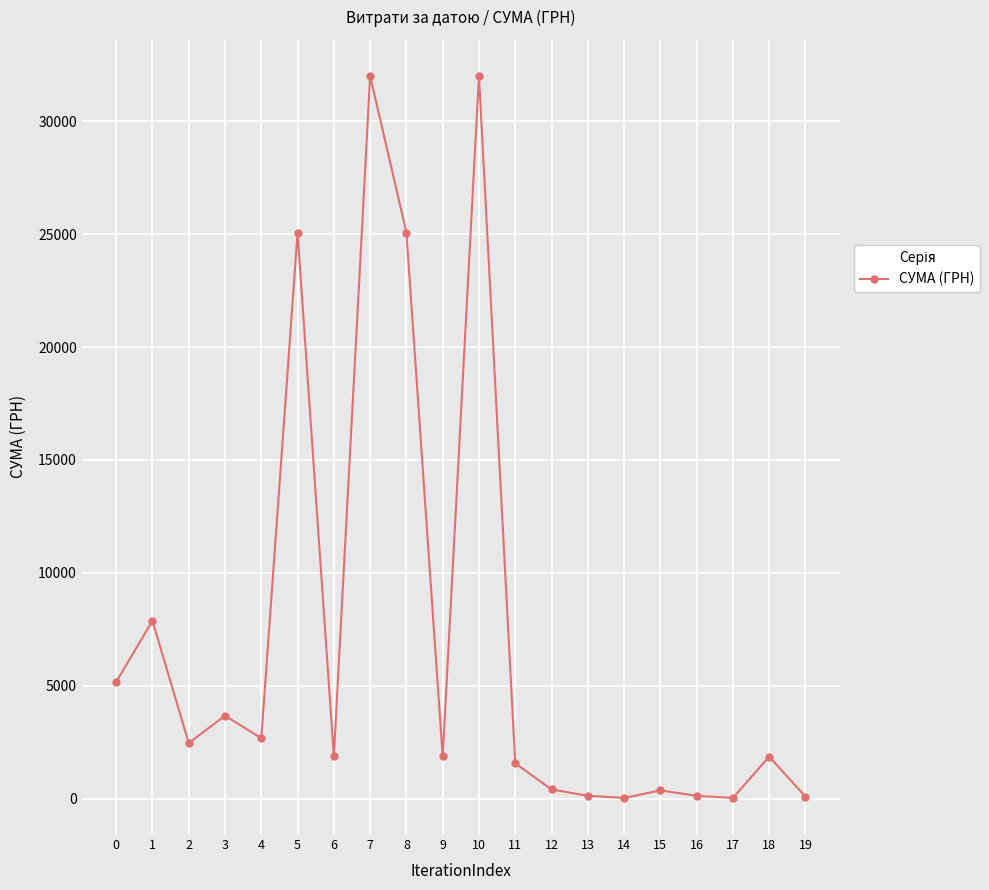

Does the chart display data point markers on the line(s)?

Yes